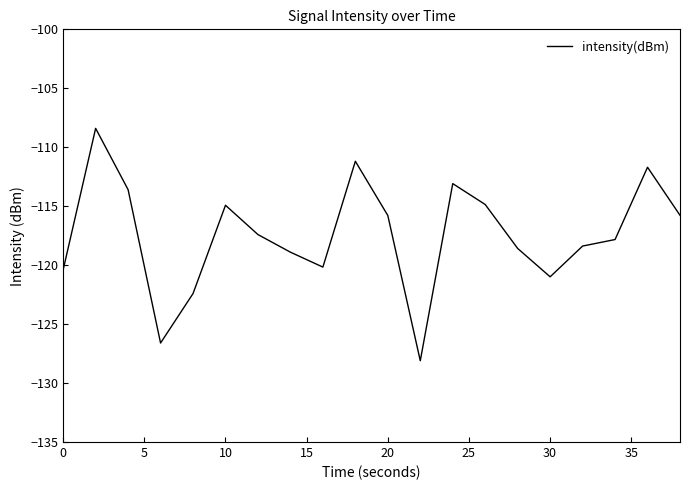

What is the maximum value shown in the chart?

-108.4